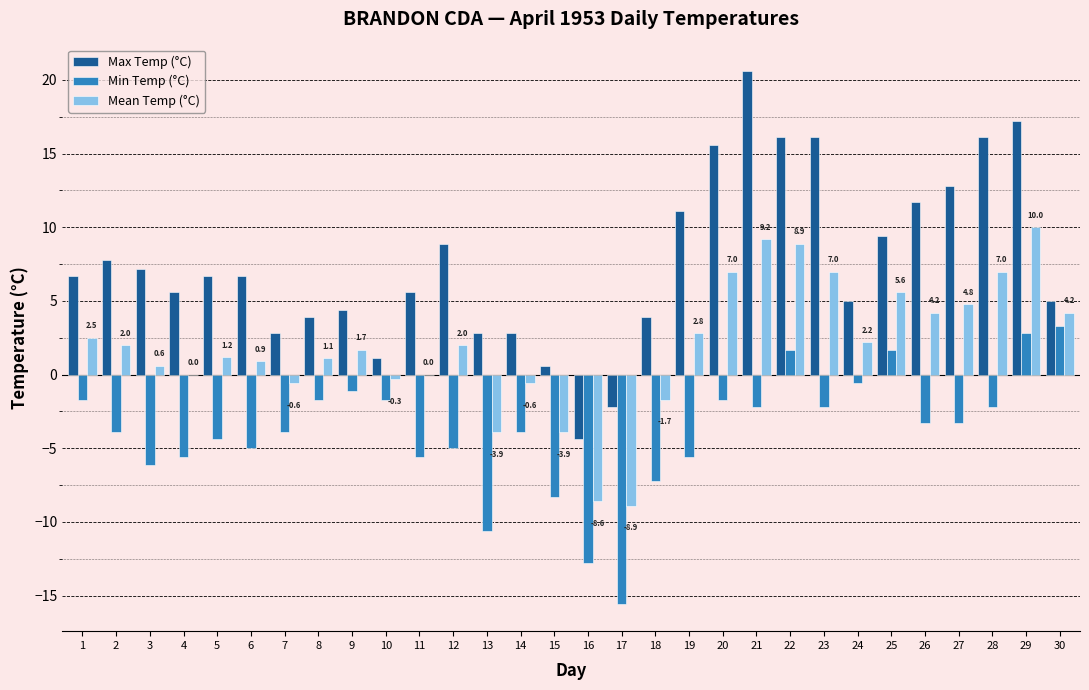

Between 15 and 27, which series saw the biggest shift?

Max Temp (°C)